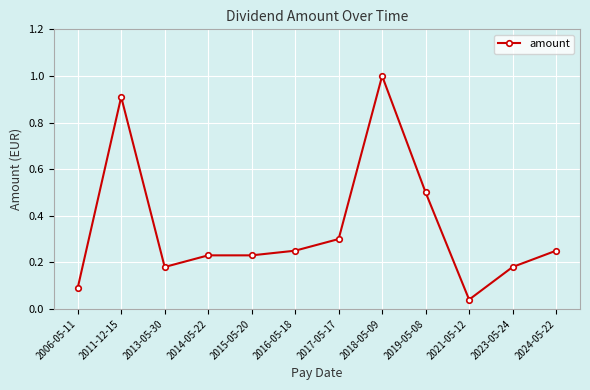

At which category does the data reach its first local valley?

2013-05-30